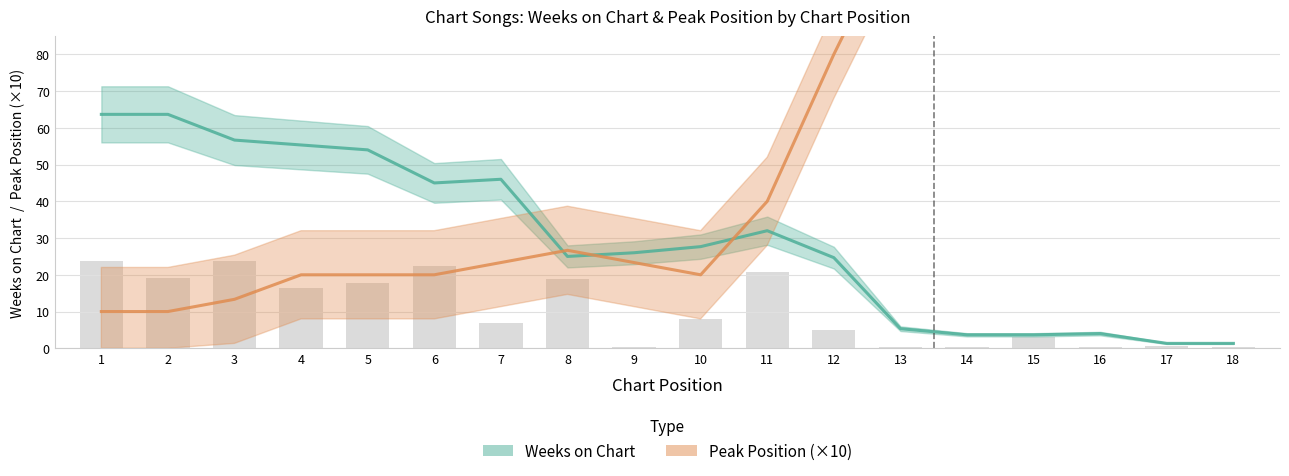

The Weeks on Chart series shows 25.0 at 8. True or false?

True